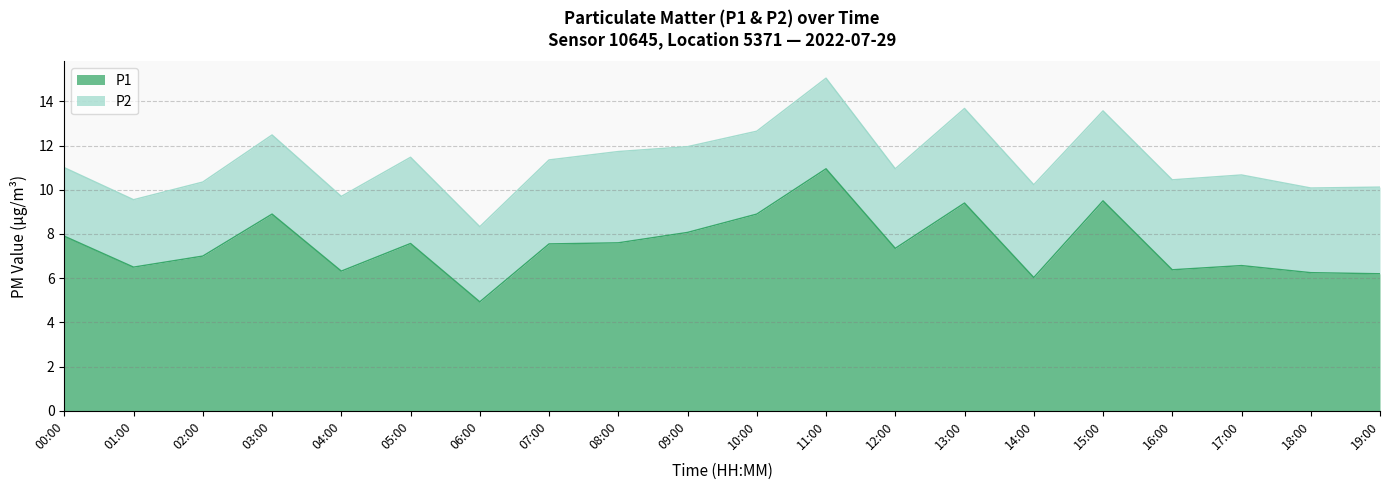

Reading left to right, what are all the values shown in this chart?

7.9	6.5	7.0	8.9	6.3	7.6	4.9	7.5	7.6	8.1	8.9	10.9	7.3	9.4	6.0	9.5	6.4	6.6	6.2	6.2